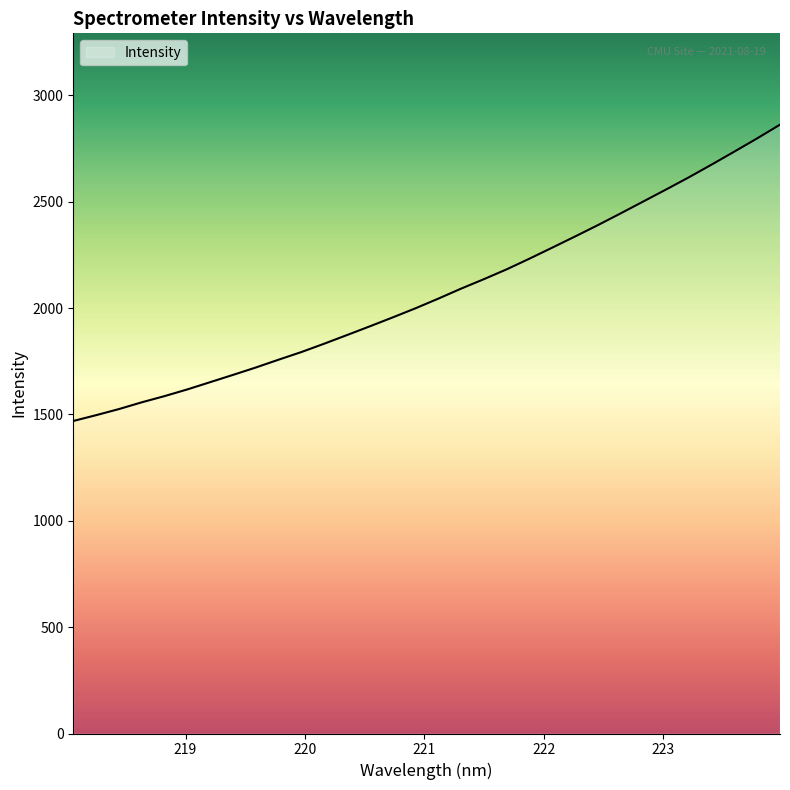

What is the difference between the maximum and minimum values?

1393.4